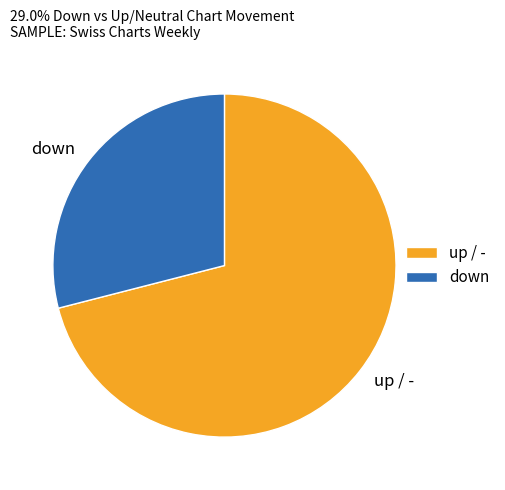

Rank the categories by value from highest to lowest.

up / -, down